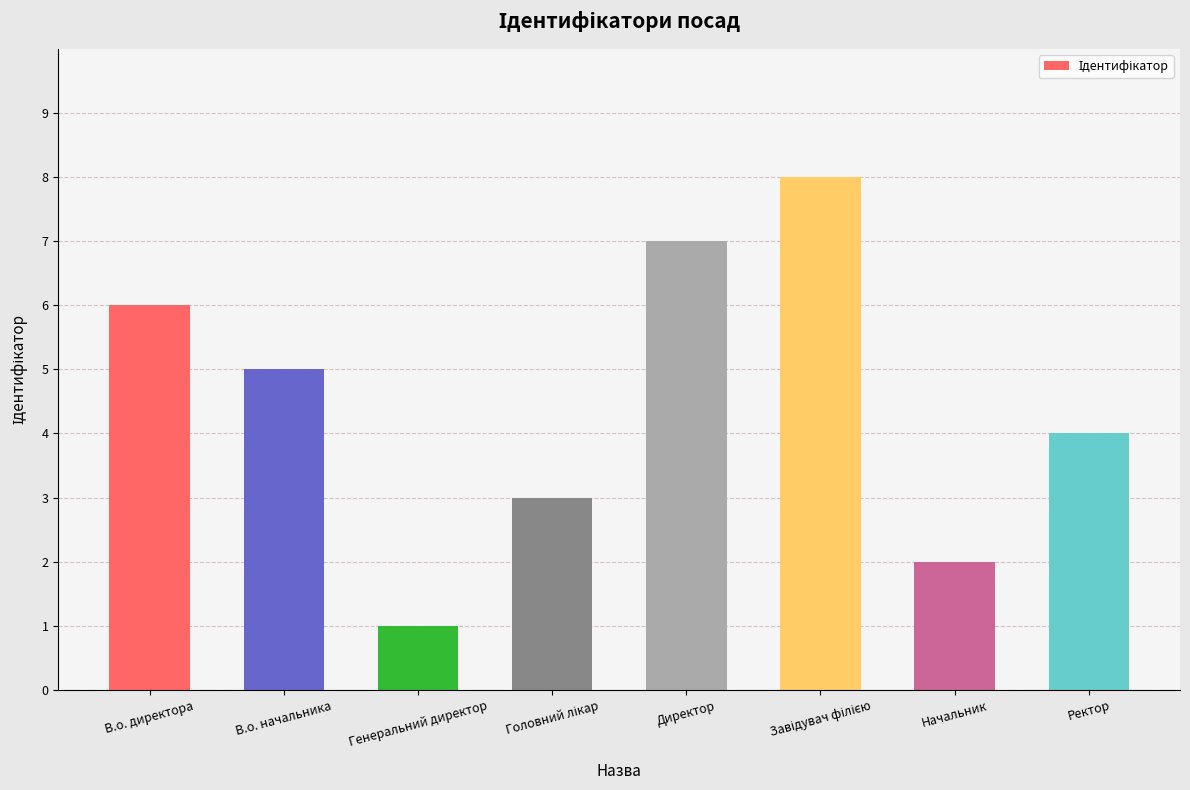

How many values are below 5?

4